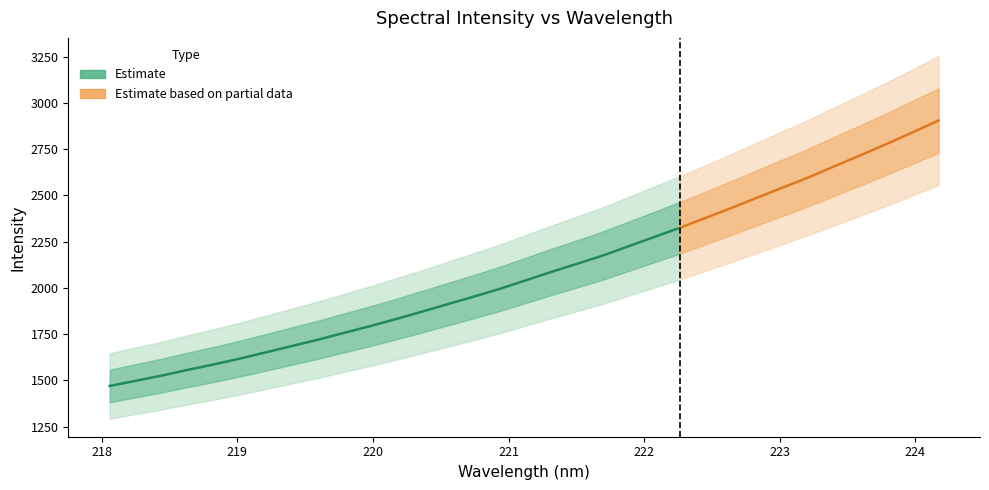

How many values in the y series exceed 2038?

17